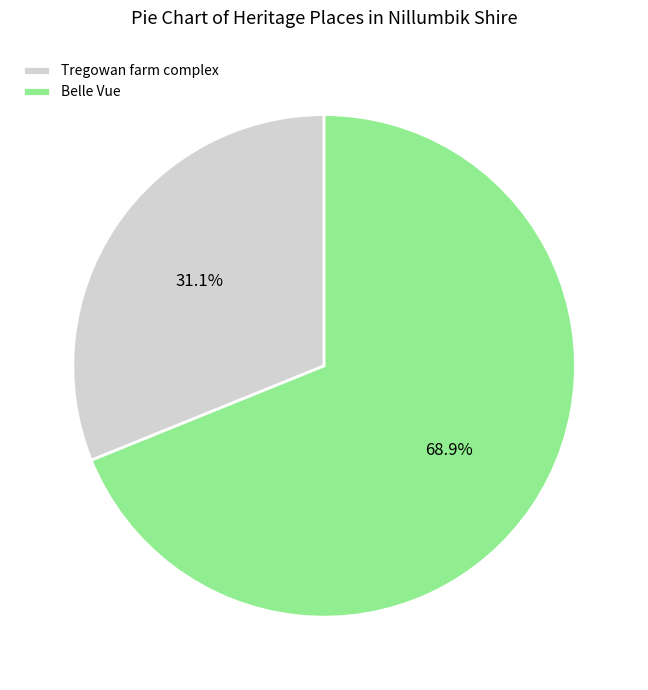

What is the total percentage of Tregowan farm complex and Belle Vue?

100.0%